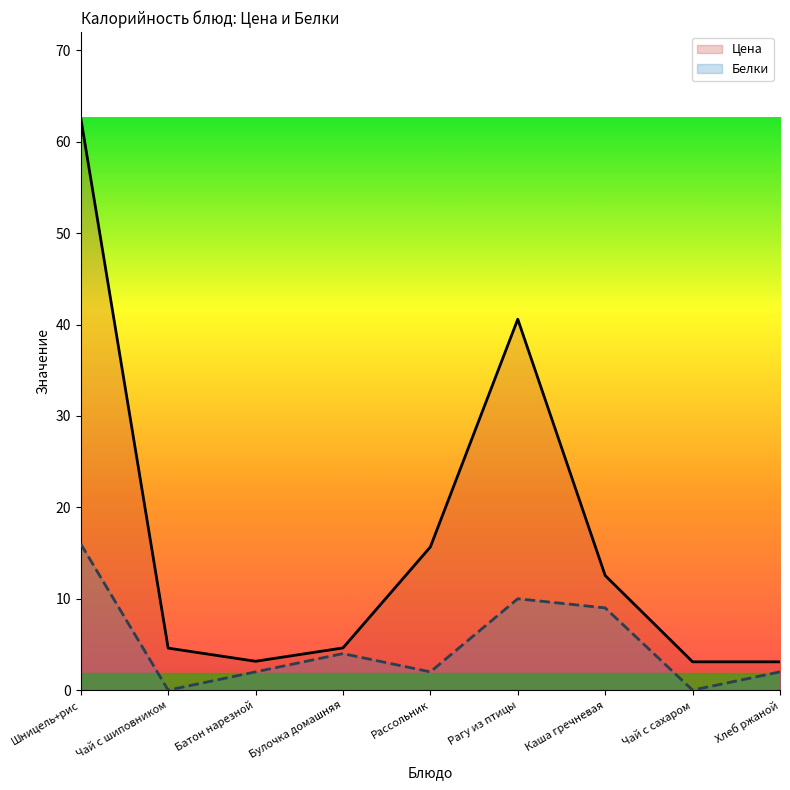

At how many categories does at least one series exceed 7?

4